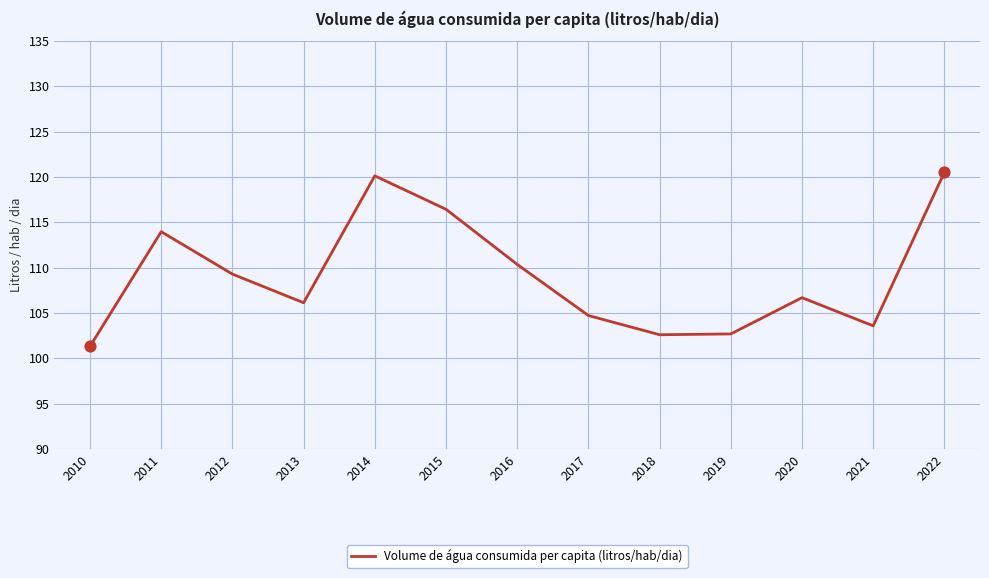

Approximately how many times larger is the value at 2011 compared to 2013?

1.1